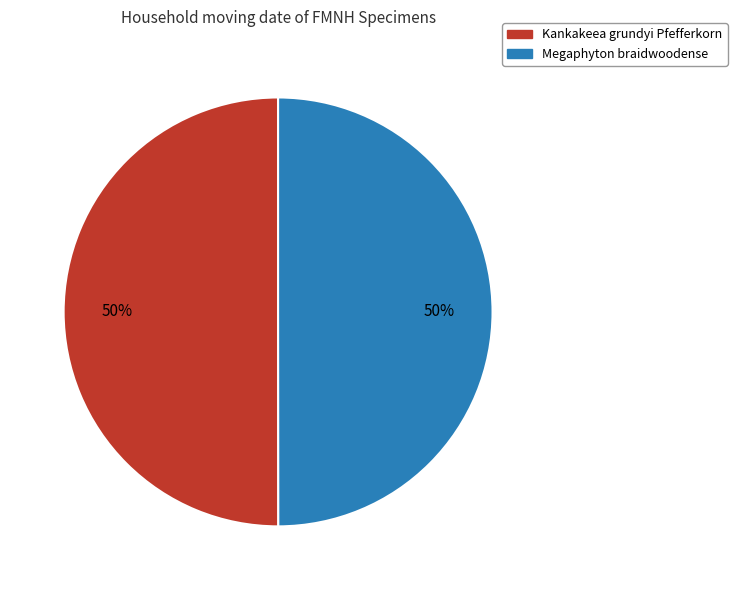

To the nearest percent, what percentage of the pie is Megaphyton braidwoodense?

50%